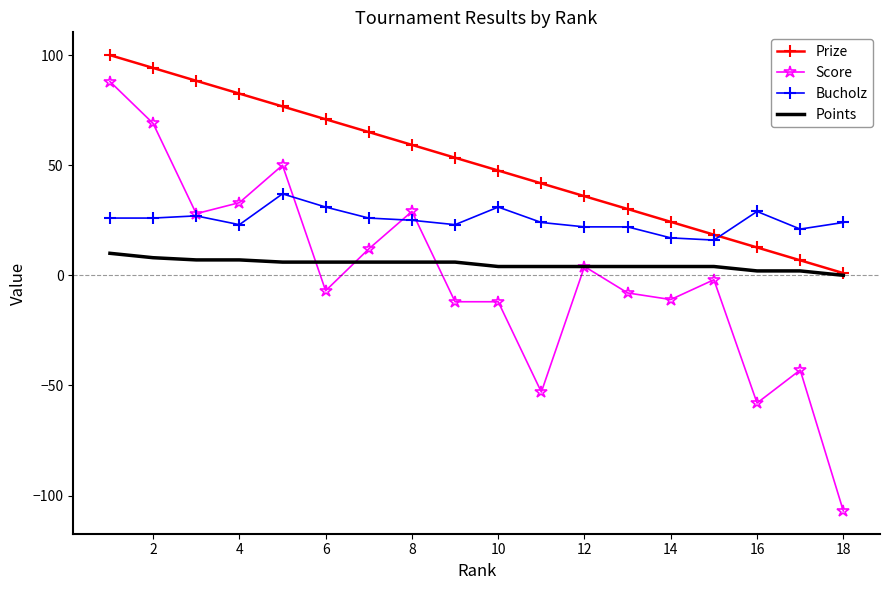

What is the average value of the Bucholz series?

25.0